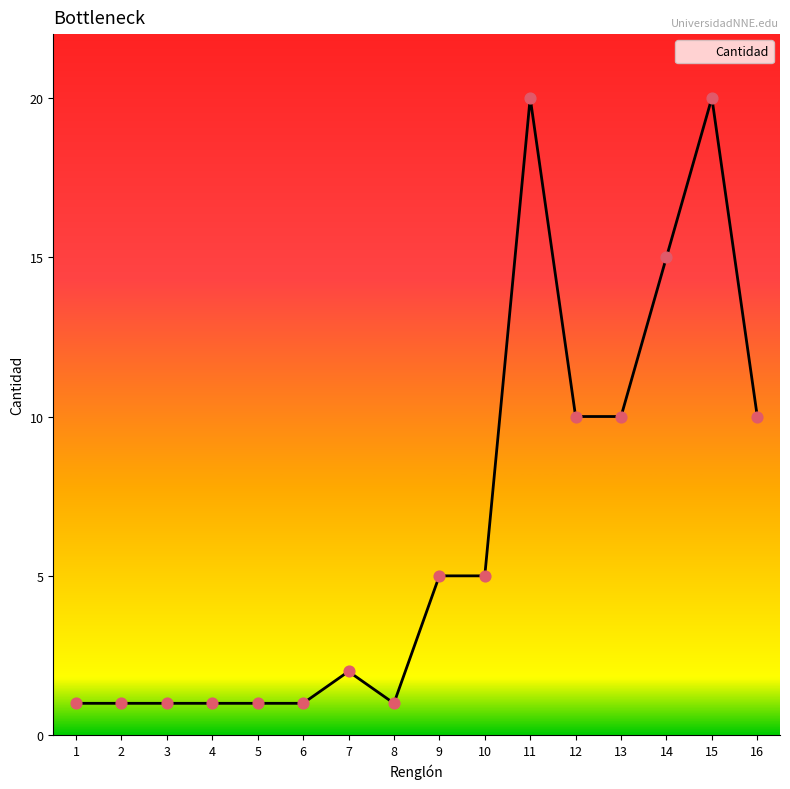

Approximately how many times larger is the value at 9 compared to 6?

5.0